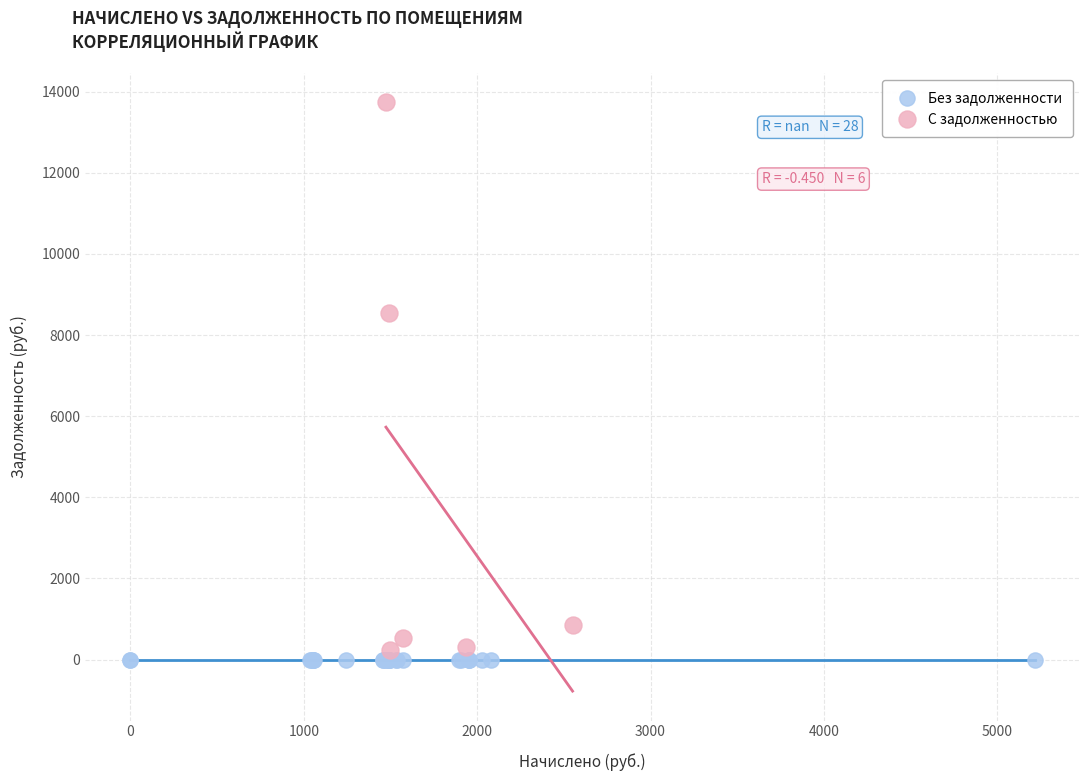

Which series contains the highest Y value?

С задолженностью